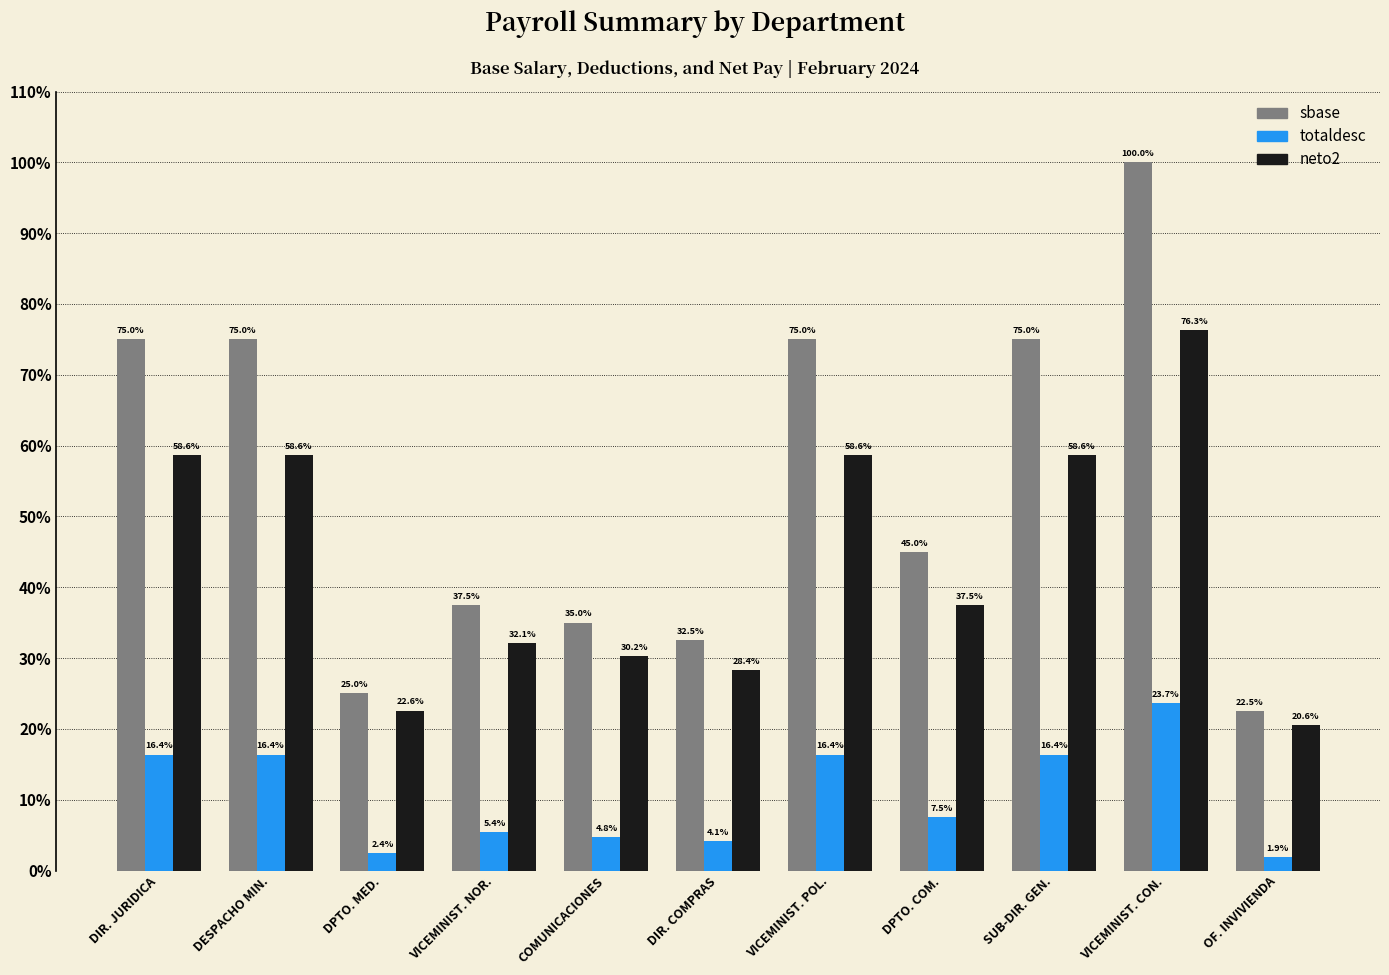

List the series in order of their overall mean, highest first.

sbase, neto2, totaldesc